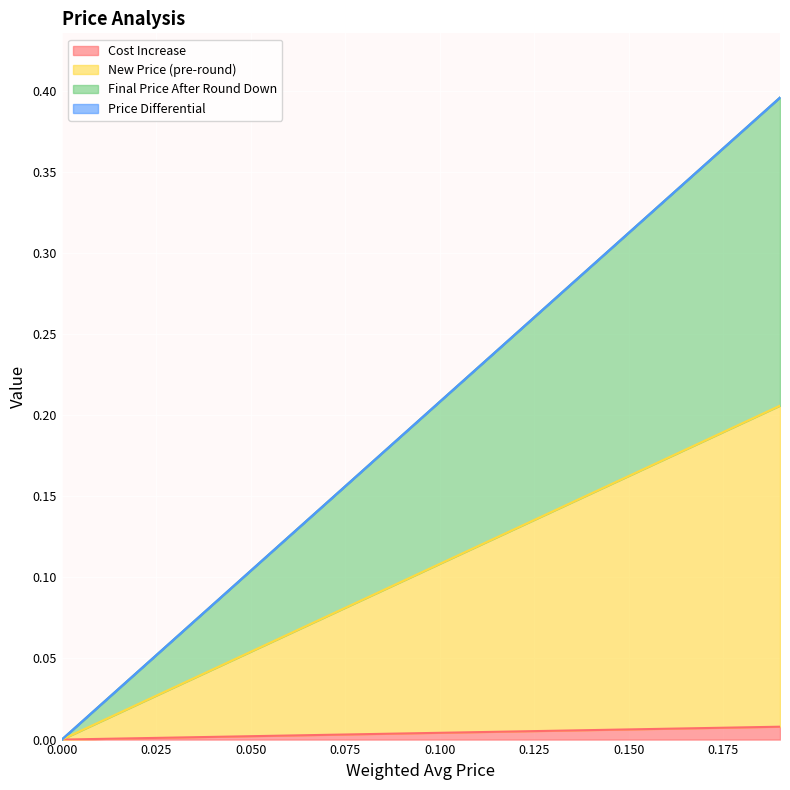

True or false: Cost Increase has a value of 0.1 at 0.19.

False